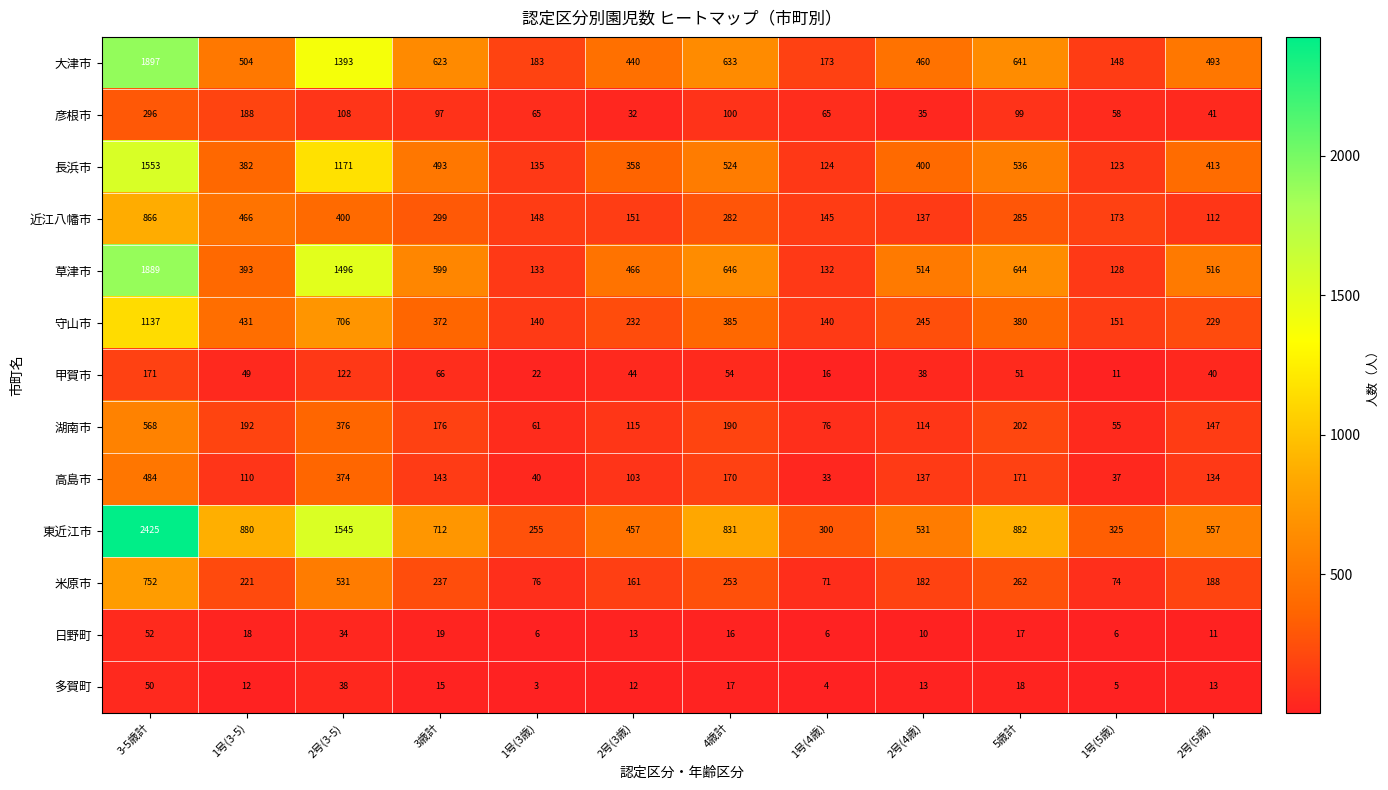

What is the difference between the maximum and second lowest values in the 近江八幡市 series?

729